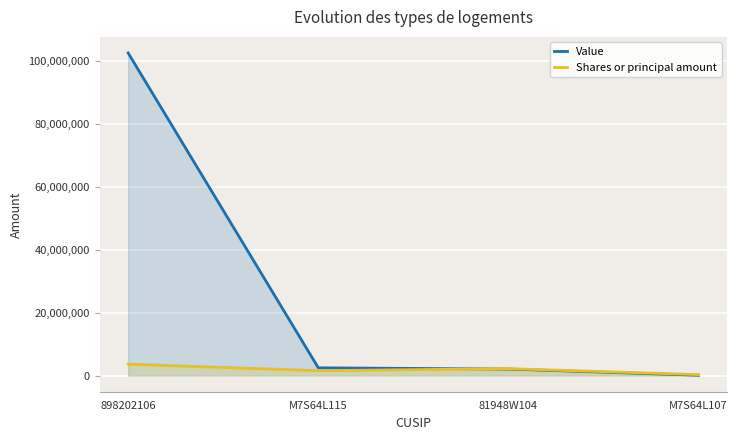

The value of Shares or principal amount at M7S64L115 is 1563895. True or false?

True